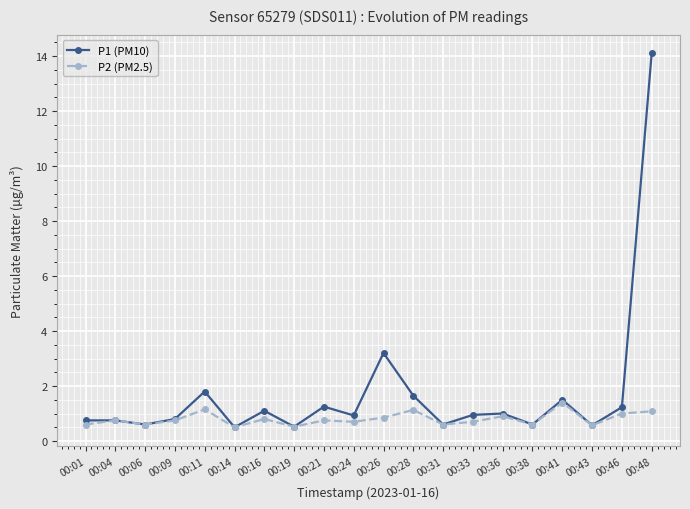

What is the total value across all series at 00:06?

1.2